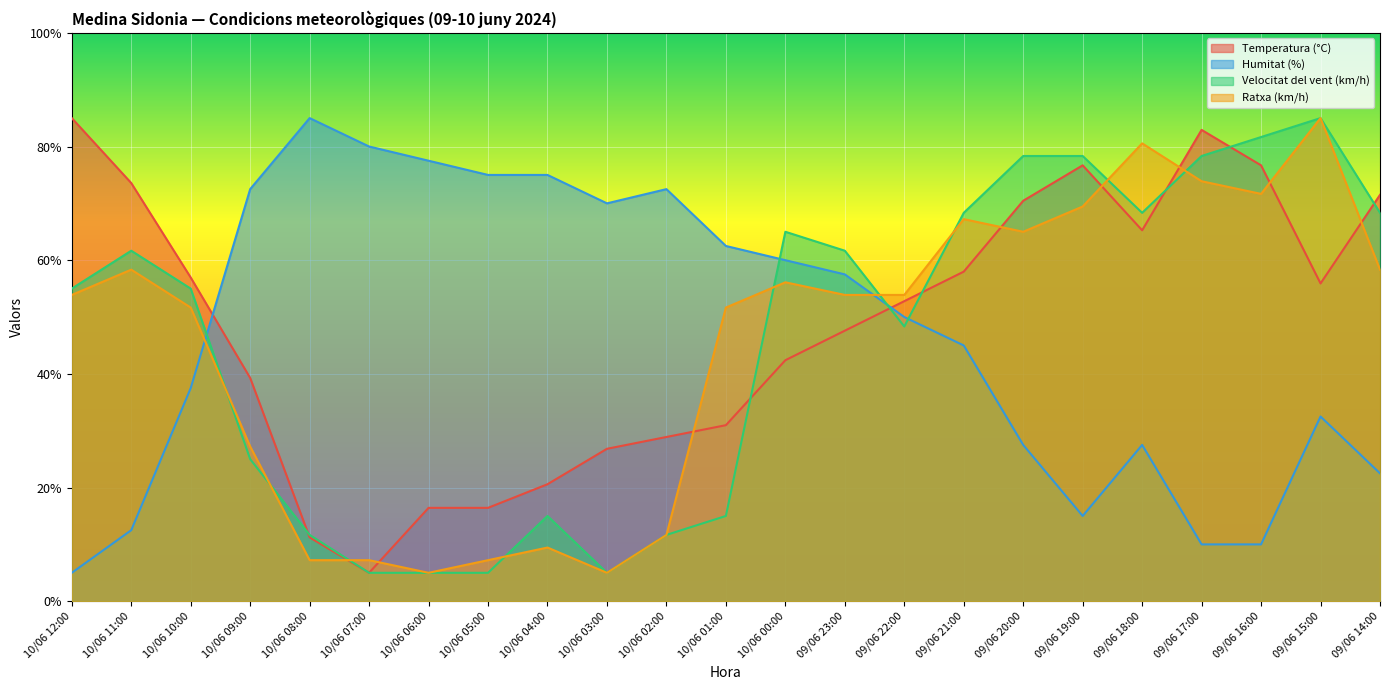

List the series in order of their overall mean, highest first.

Temperatura (°C), Humitat (%), Velocitat del vent (km/h), Ratxa (km/h)